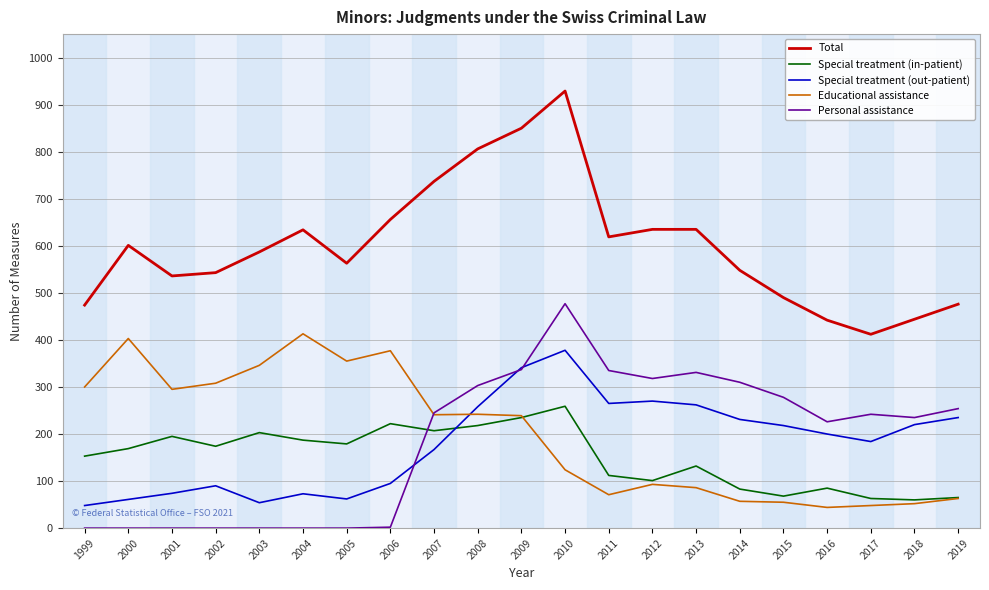

At which category does Special treatment (in-patient) reach its first local valley?

2002